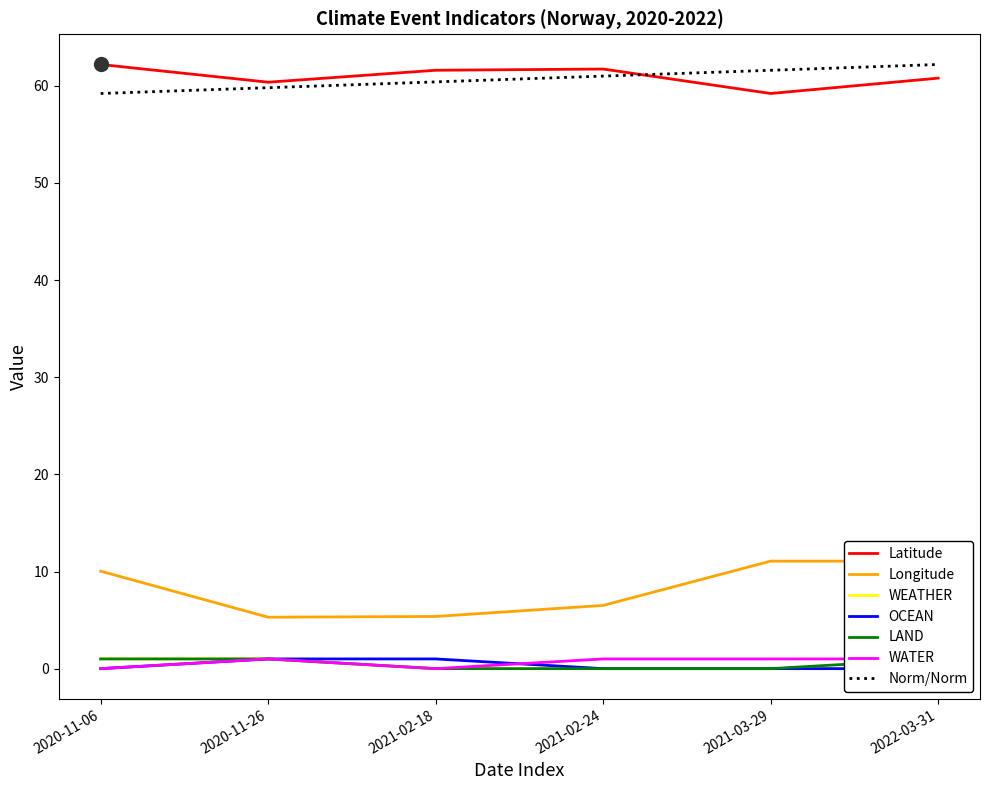

What is the label of the 4th point from the right?

2021-02-18